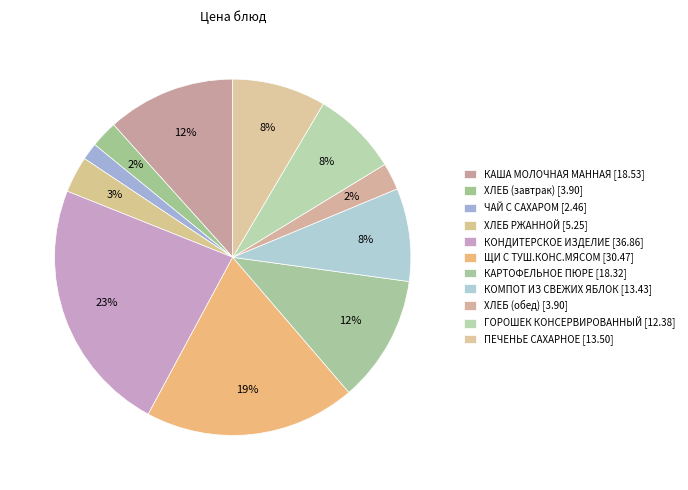

How much of the chart is everything except КАША МОЛОЧНАЯ МАННАЯ?

88.3%